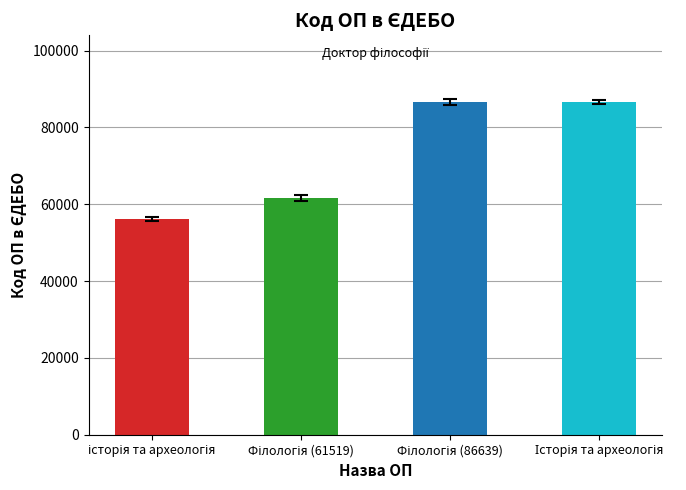

What is the minimum value shown in the chart?

56078